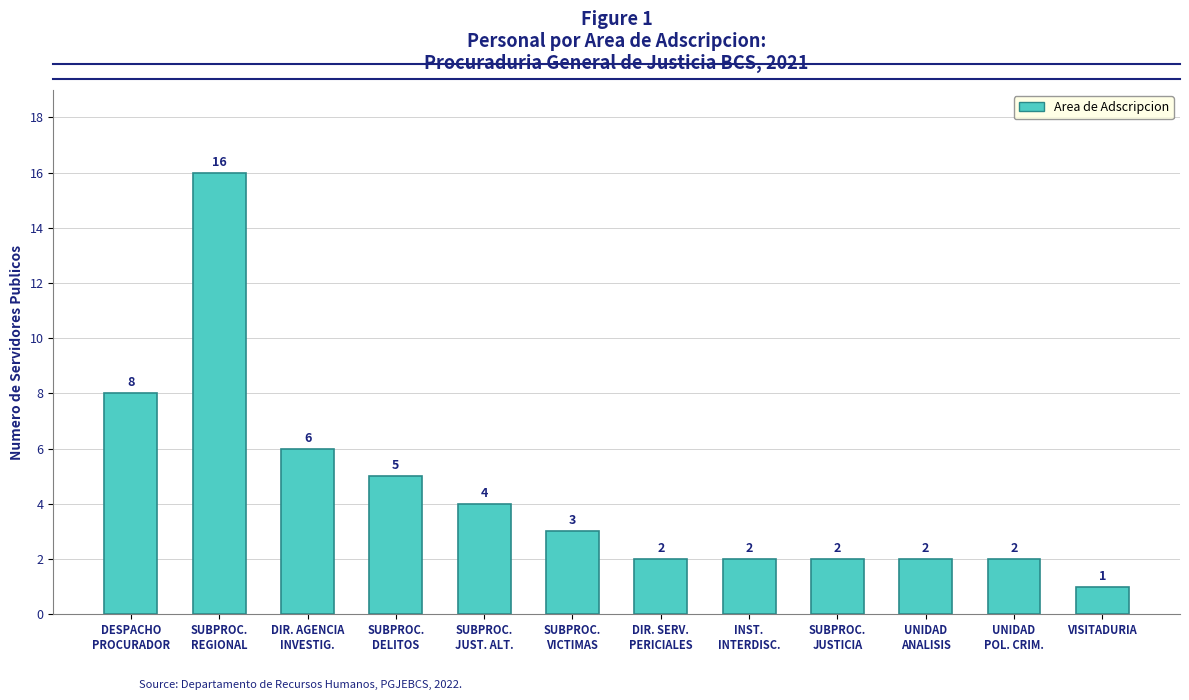

Reading right to left, extract all data points from this chart.

VISITADURIA=1	UNIDAD
POL. CRIM.=2	UNIDAD
ANALISIS=2	SUBPROC.
JUSTICIA=2	INST.
INTERDISC.=2	DIR. SERV.
PERICIALES=2	SUBPROC.
VICTIMAS=3	SUBPROC.
JUST. ALT.=4	SUBPROC.
DELITOS=5	DIR. AGENCIA
INVESTIG.=6	SUBPROC.
REGIONAL=16	DESPACHO
PROCURADOR=8